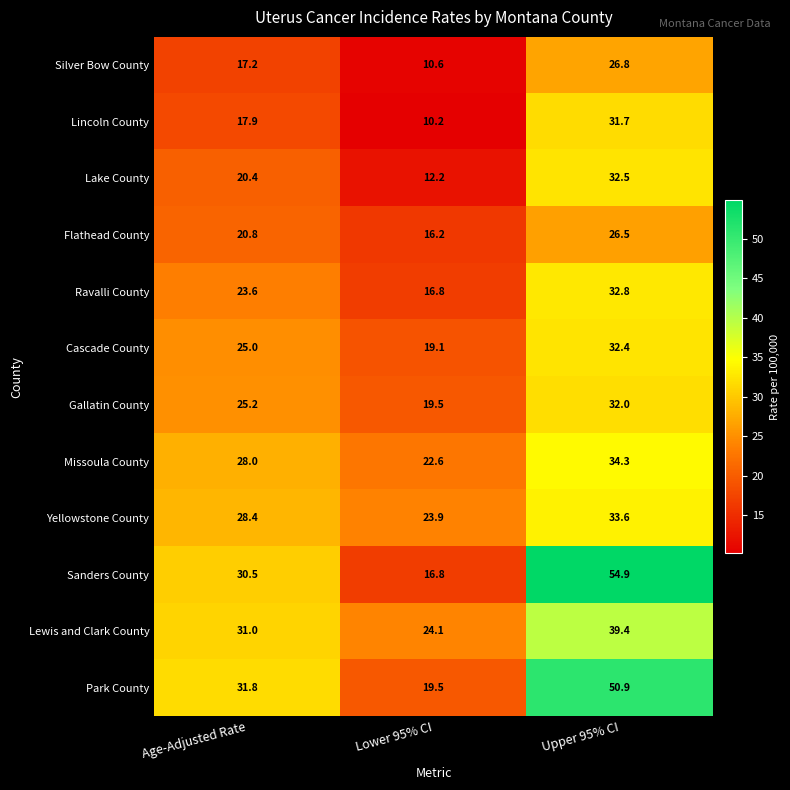

At which category does the chart reach its peak across all series?

Upper 95% CI